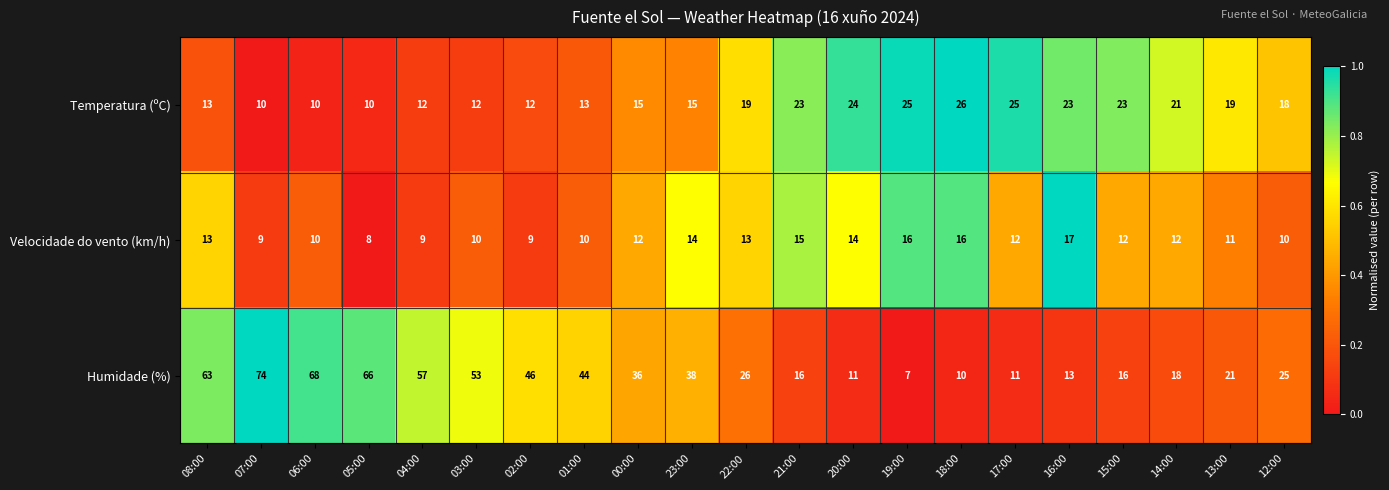

Which series has the largest range (max minus min)?

Humidade (%)